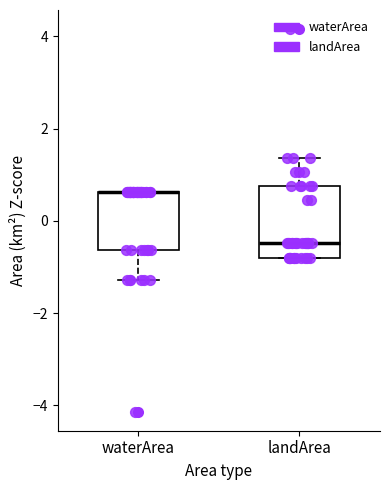

Reading left to right, read every box against the y-axis: the position of its median line, the range the box covers, and the ends of its whiskers. The values are not printed on the chart, so give them approximately, as read against the axis.

waterArea: median 0.6 (drawn on the box's upper edge), box -0.6 to 0.6, whiskers -1.2 to 0.6
landArea: median -0.4, box -0.8 to 0.8, whiskers -0.8 to 1.4